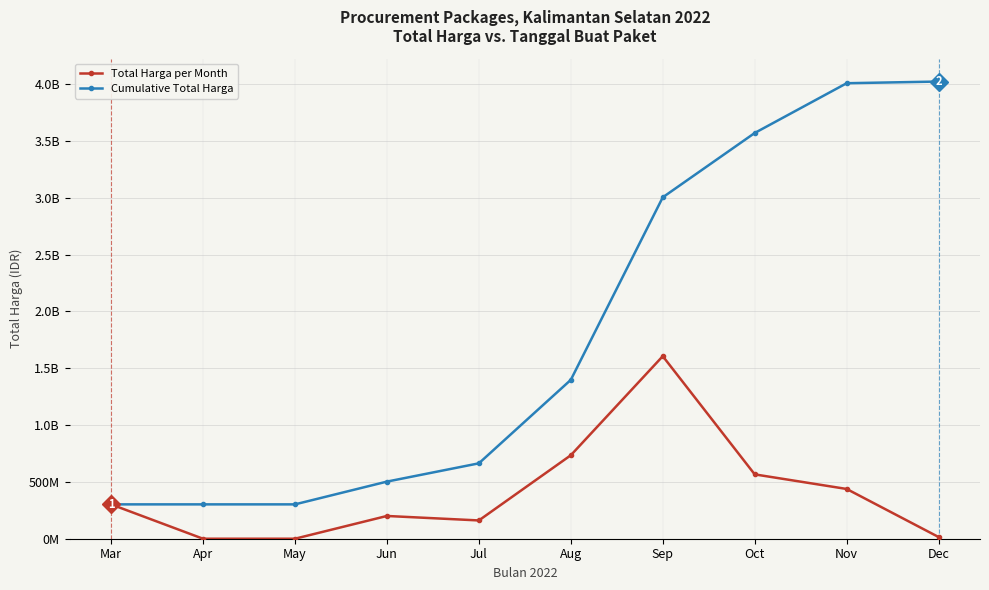

Which has a higher value, Nov or Aug?

Aug